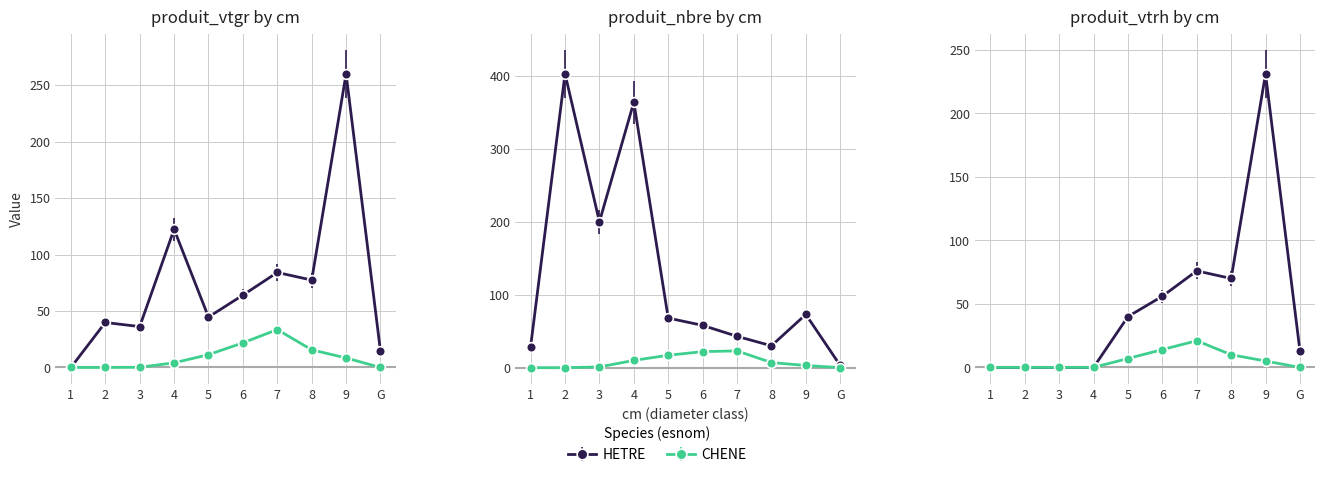

Is this an area chart (filled region under the line)?

No